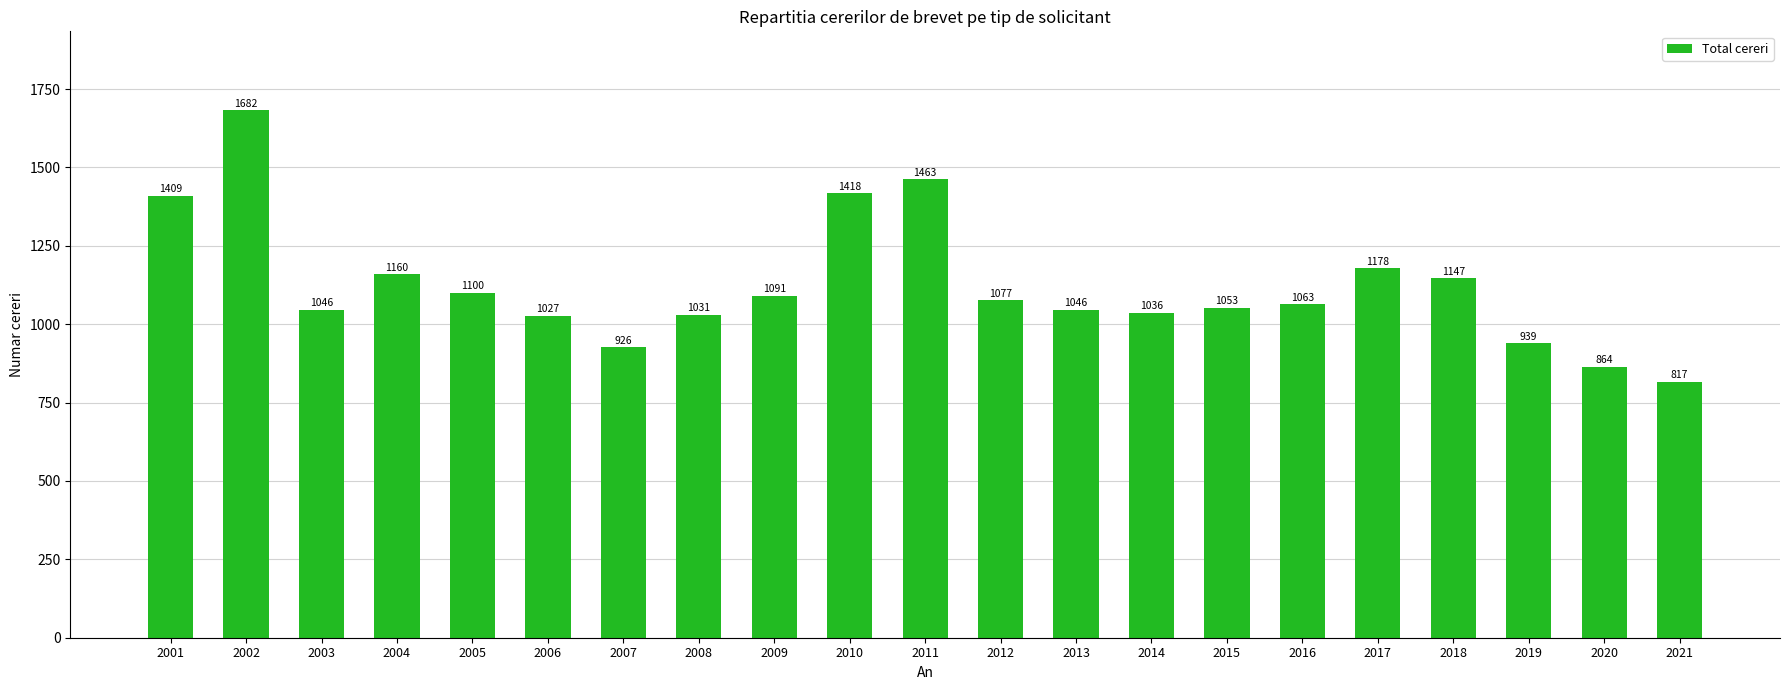

Reading left to right, list all the values displayed in this chart.

1409	1682	1046	1160	1100	1027	926	1031	1091	1418	1463	1077	1046	1036	1053	1063	1178	1147	939	864	817